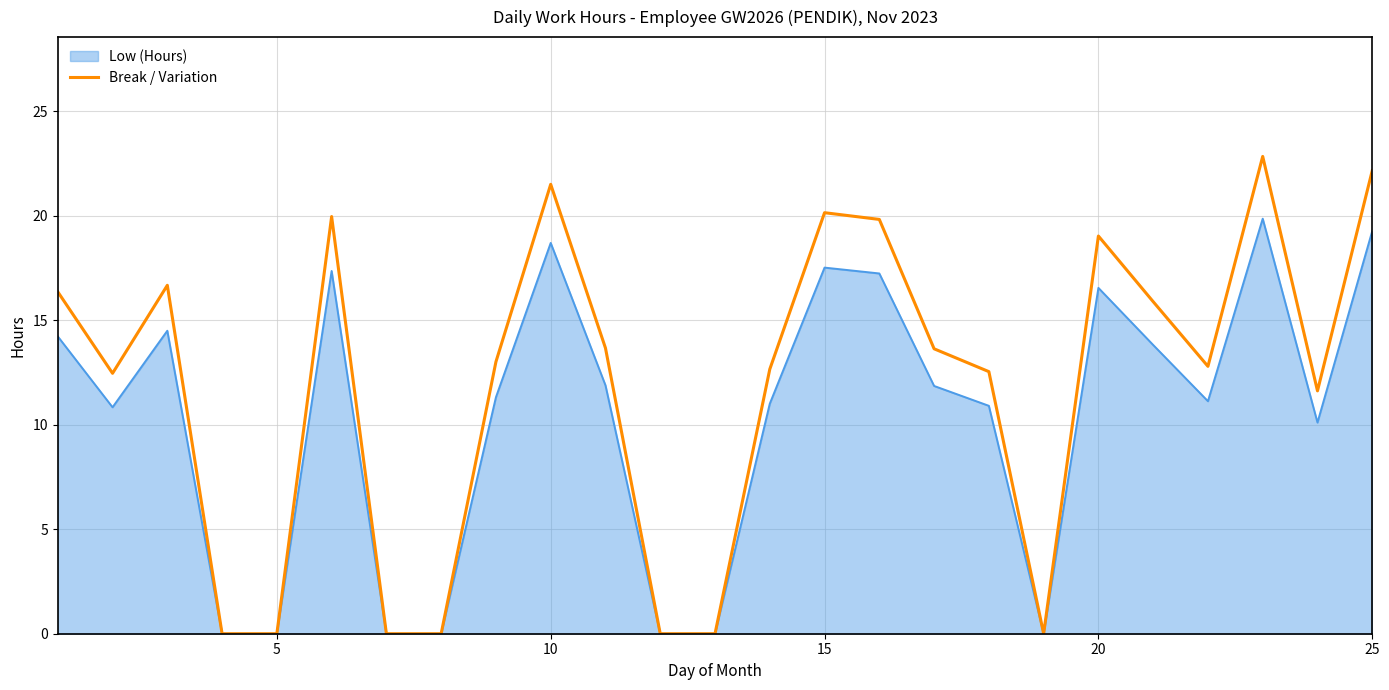

Rank the series by their maximum value, from lowest to highest.

Low (Hours), Break / Variation